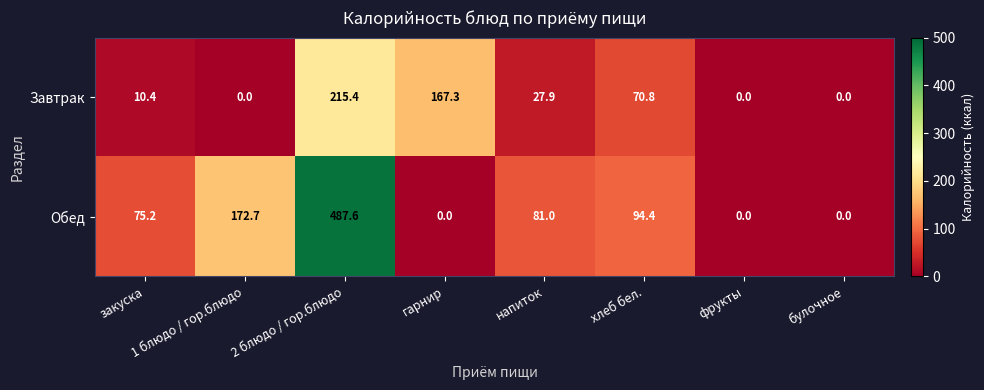

What value does the Завтрак series have at закуска?

10.4